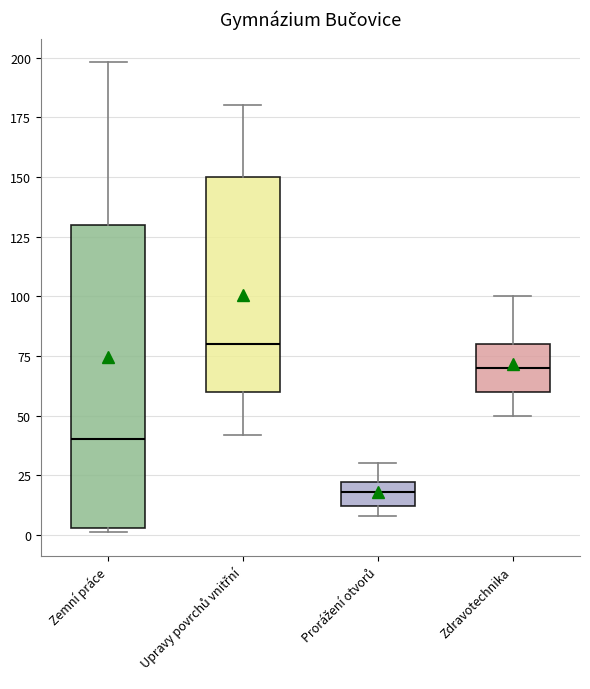

Reading left to right, transcribe this box plot: for each box, give where its median line is, the range the box spans, and where its two whiskers end, as read against the y-axis. The values are not printed on the chart, so give them approximately, as read against the axis.

Zemní práce: median 40, box 5 to 130, whiskers 0 to 200
Upravy povrchů vnitřní: median 80, box 60 to 150, whiskers 40 to 180
Prorážení otvorů: median 20 (inside the box), box 10 to 20, whiskers 10 (just below the box's lower edge) to 30
Zdravotechnika: median 70, box 60 to 80, whiskers 50 to 100